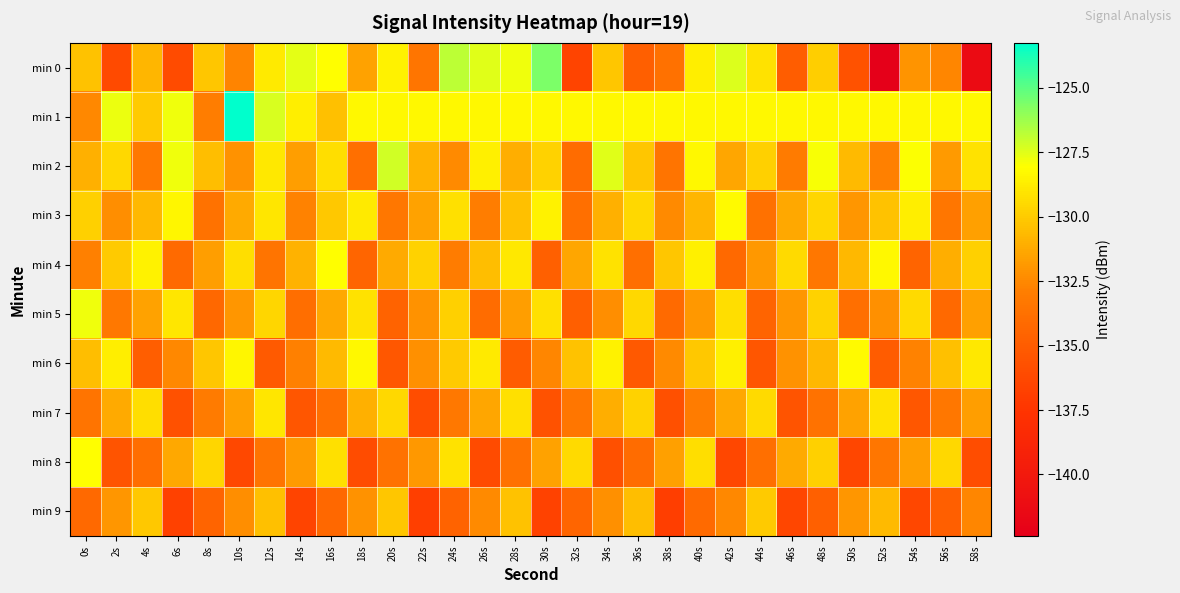

At 42s, list the series in order from smallest to largest.

min 8, min 4, min 9, min 2, min 7, min 5, min 6, min 1, min 3, min 0